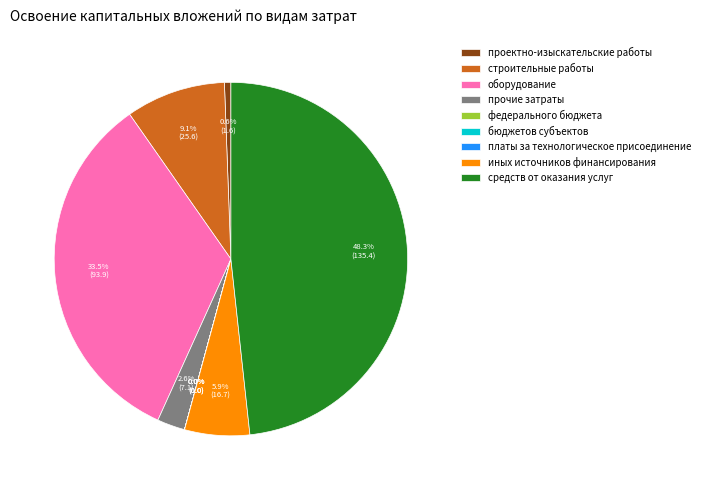

To the nearest percent, what is the average slice percentage?

11%